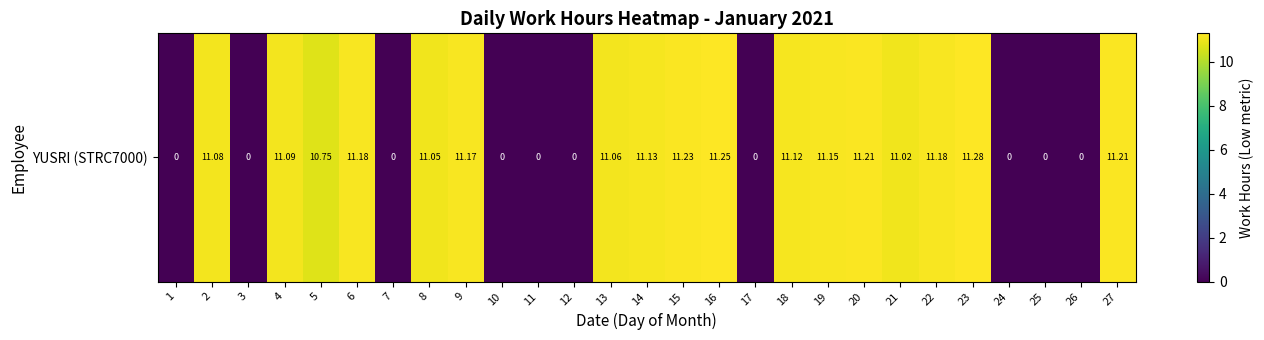

Is it true that the value at 19 is 11.2?

True